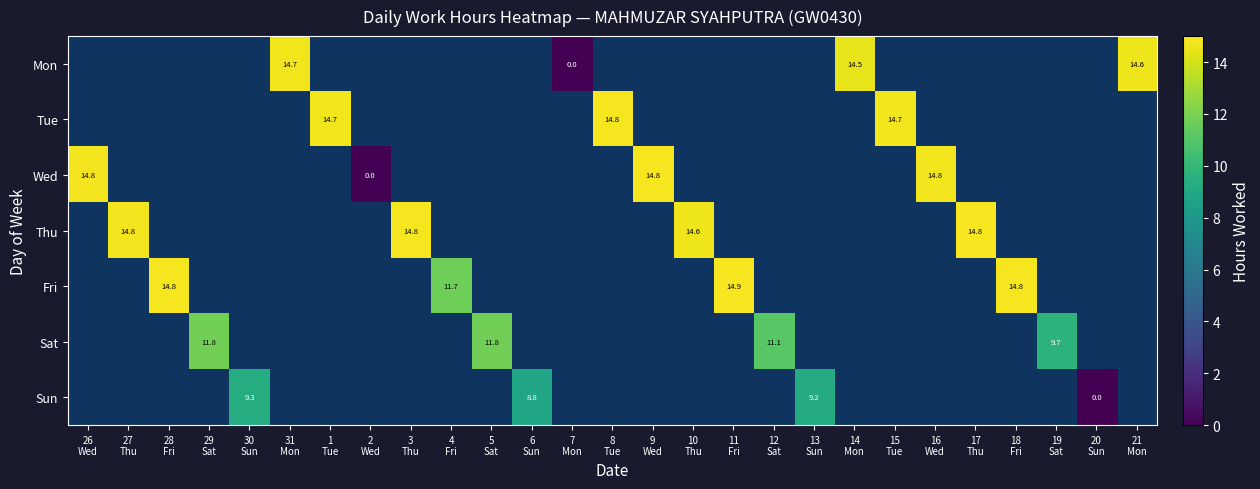

What is the maximum value shown in the chart?

14.9